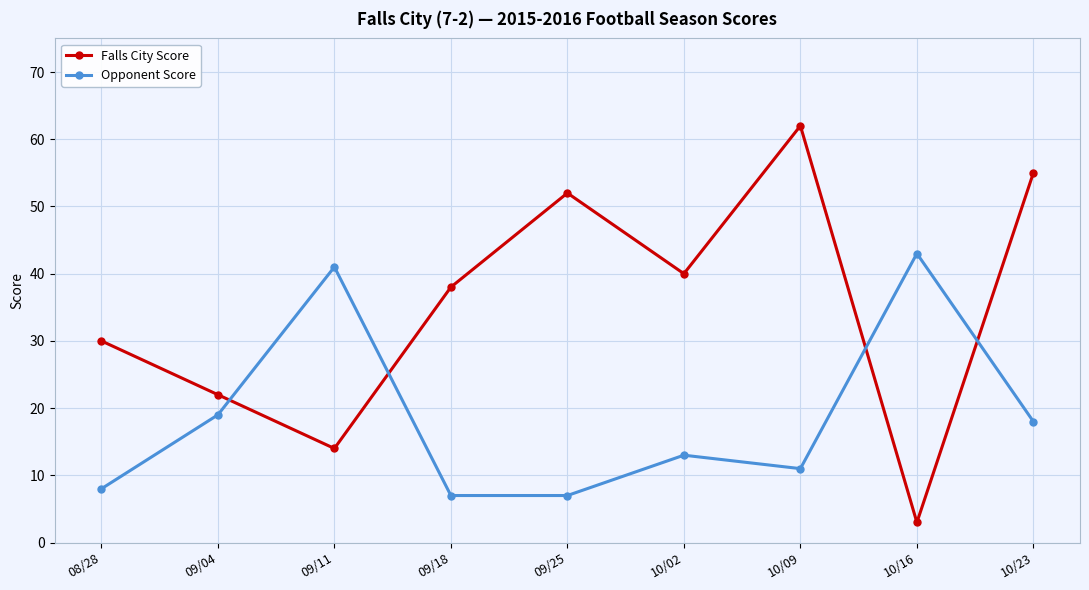

How many values in the Falls City Score series are below 38?

4